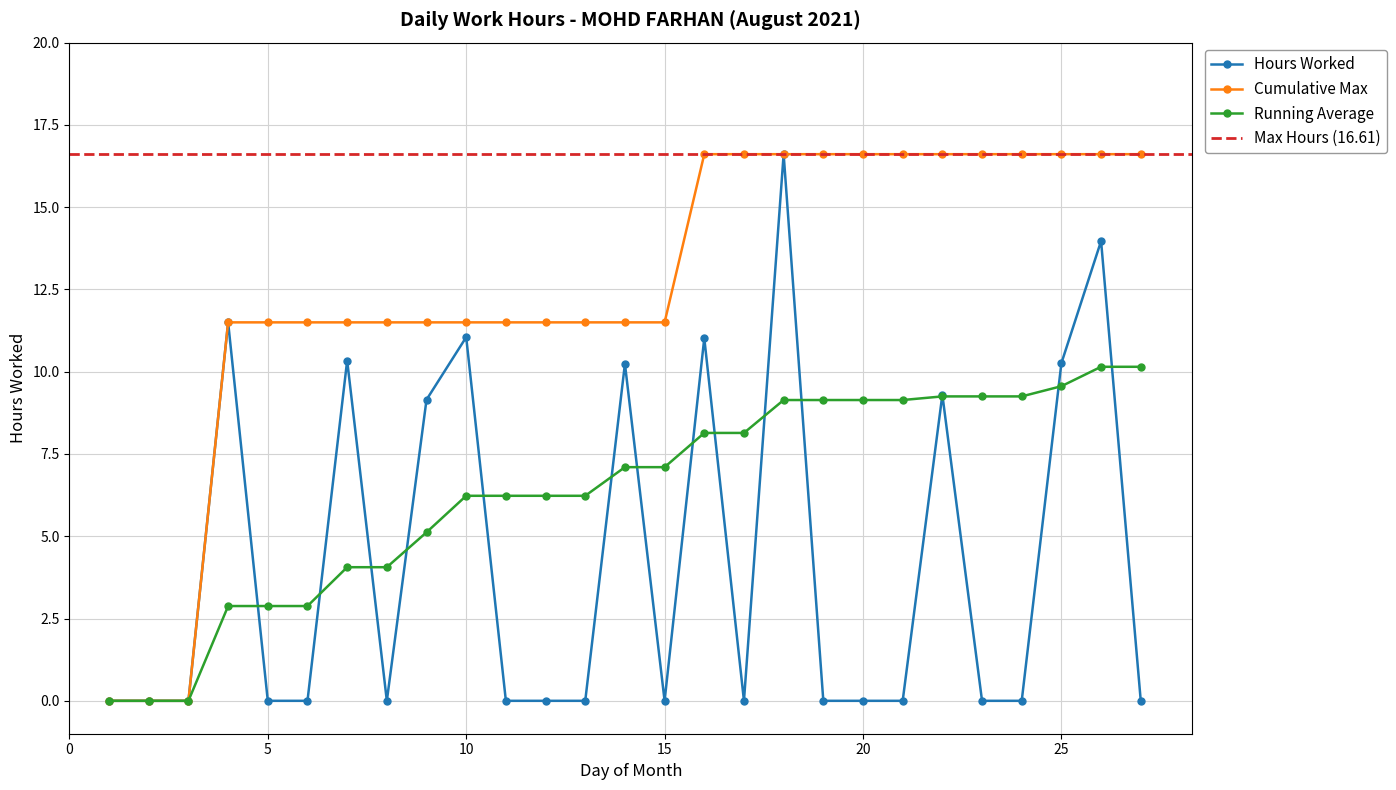

At which label is Running Average closest to 5?

9